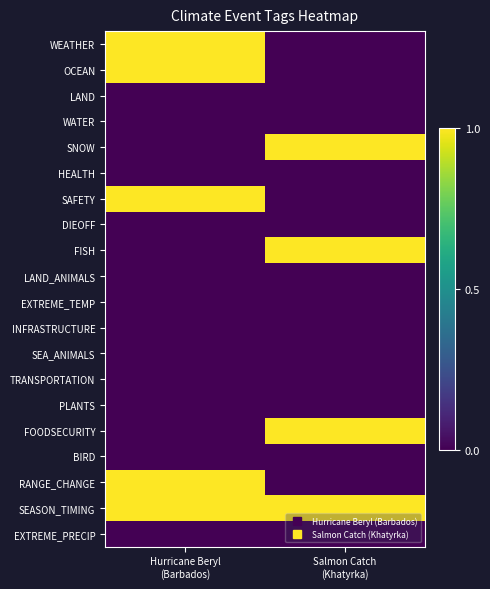

At how many categories does at least one series exceed 0?

2